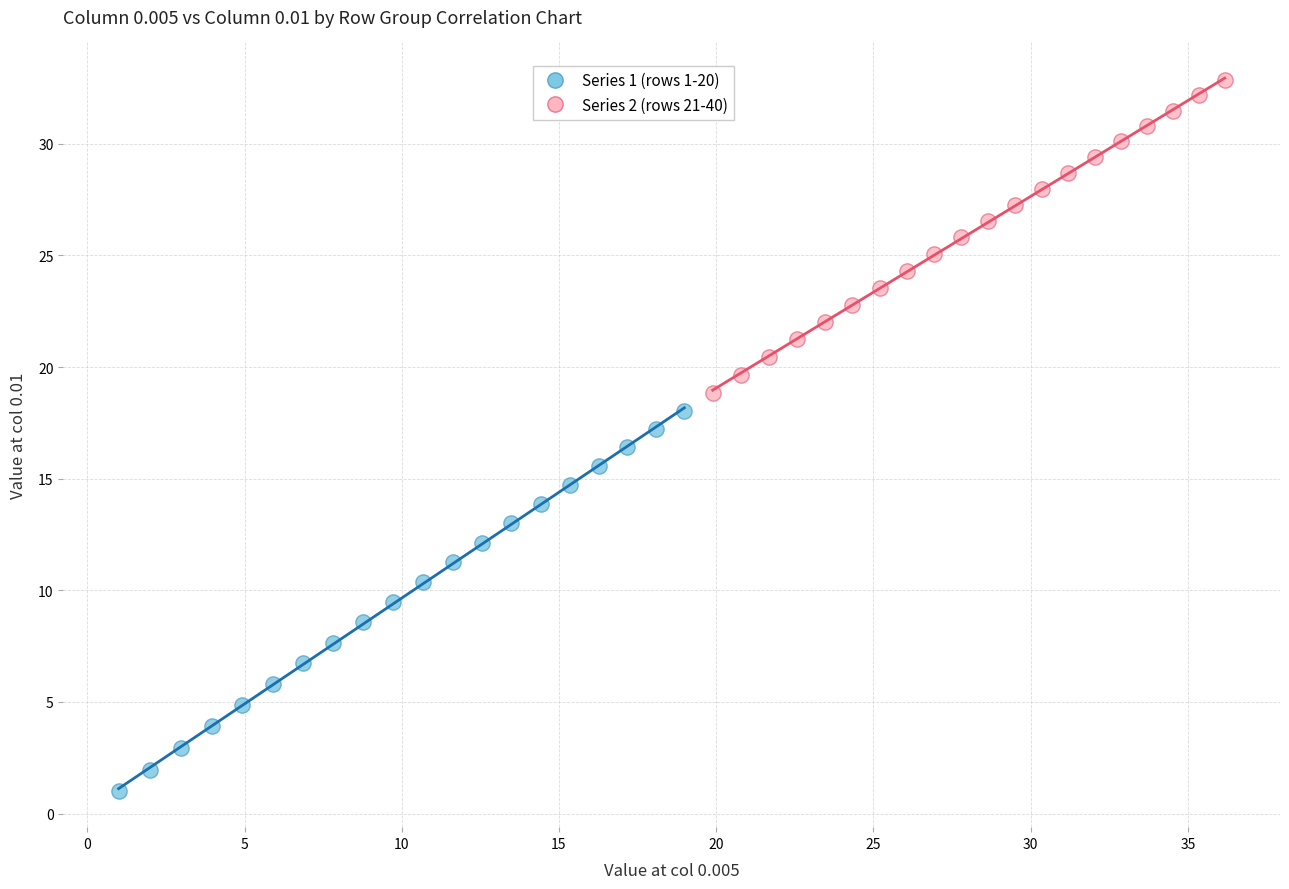

Which series has the widest spread of Y values?

Series 1 (rows 1-20)